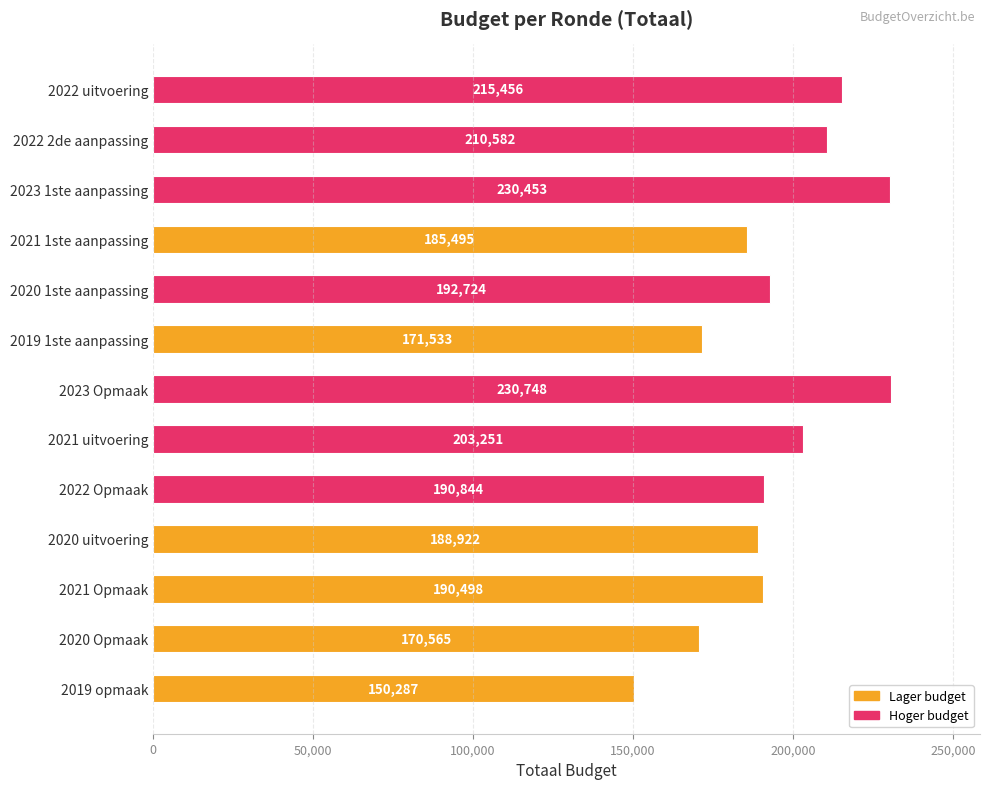

Which label corresponds to the largest value in the chart?

2023 Opmaak